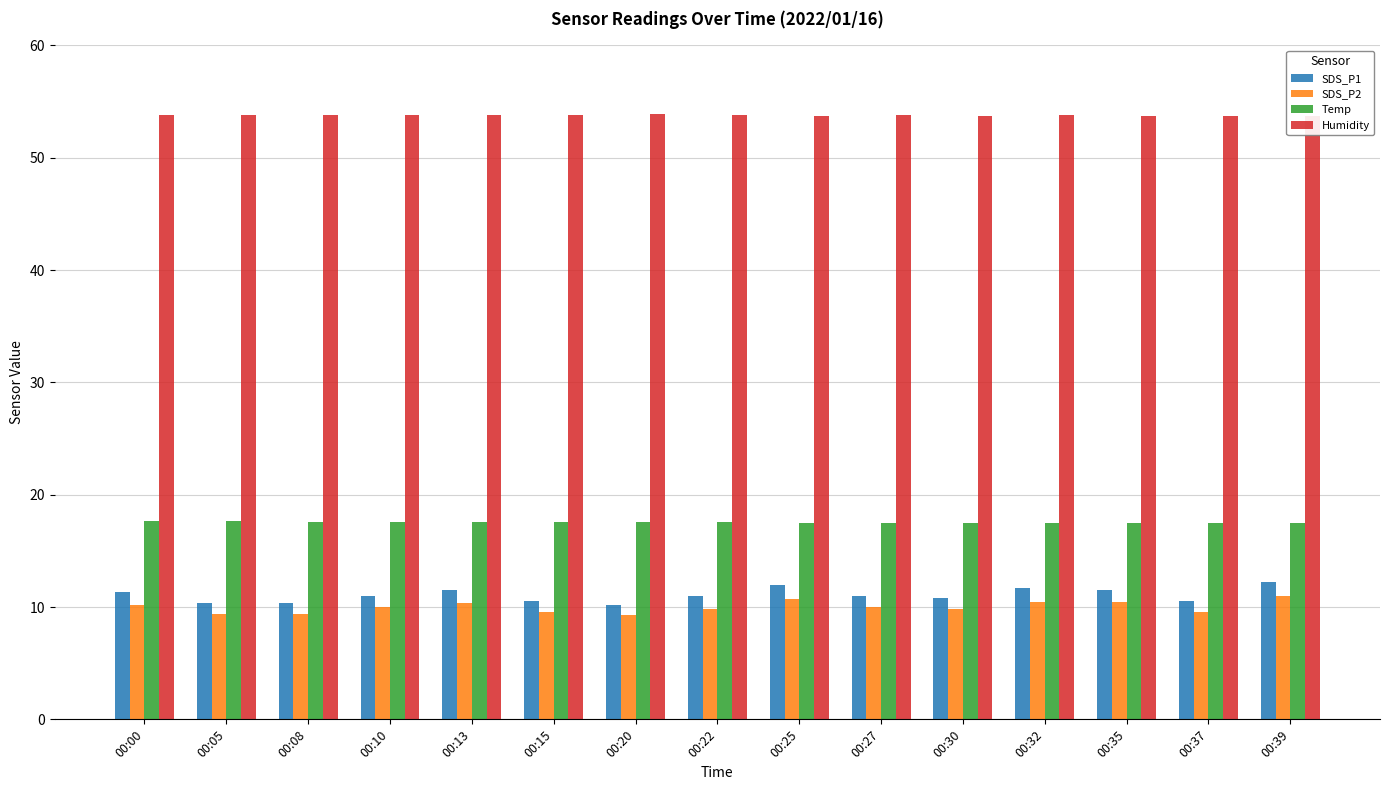

How many bars are there in each group?

4